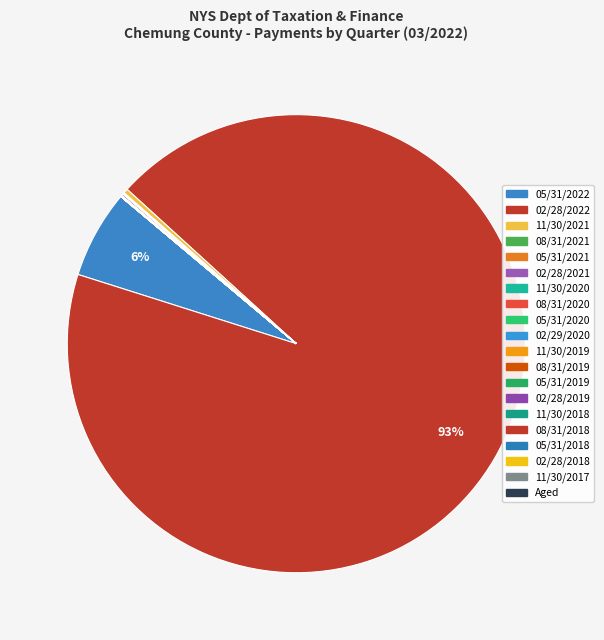

How many segments does this pie chart have?

20